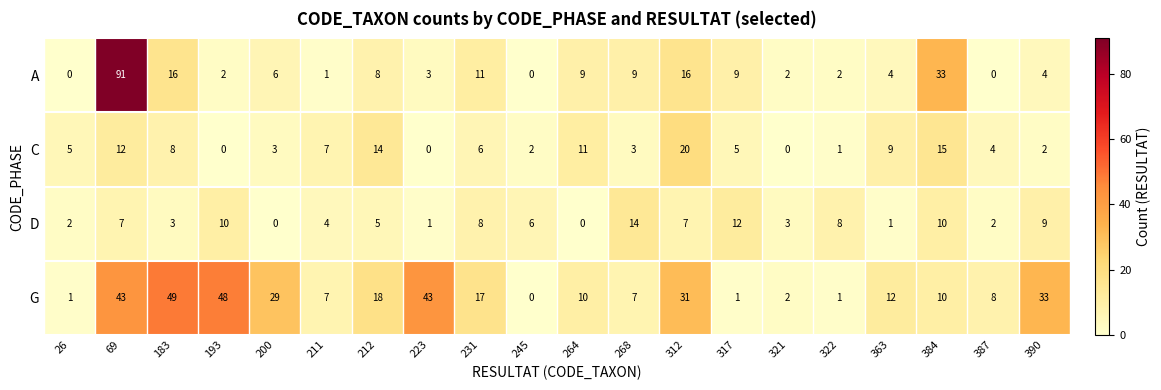

How many distinct data groups are displayed?

4